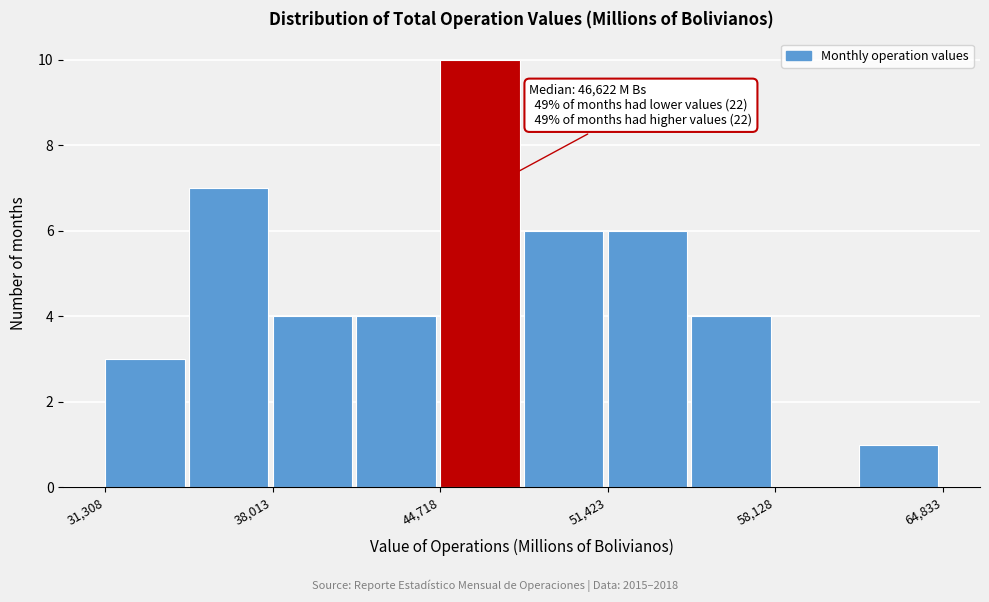

Around what value on the x-axis is the tallest bar? Give the approximate position of its centre, as read against the axis.

46000